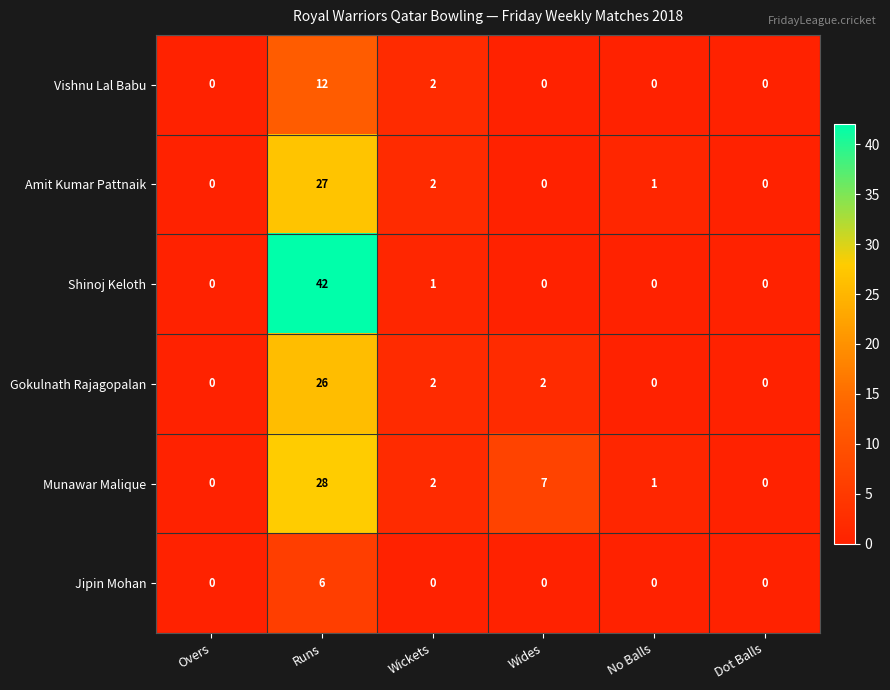

Where does the Gokulnath Rajagopalan series first go above 2?

Runs